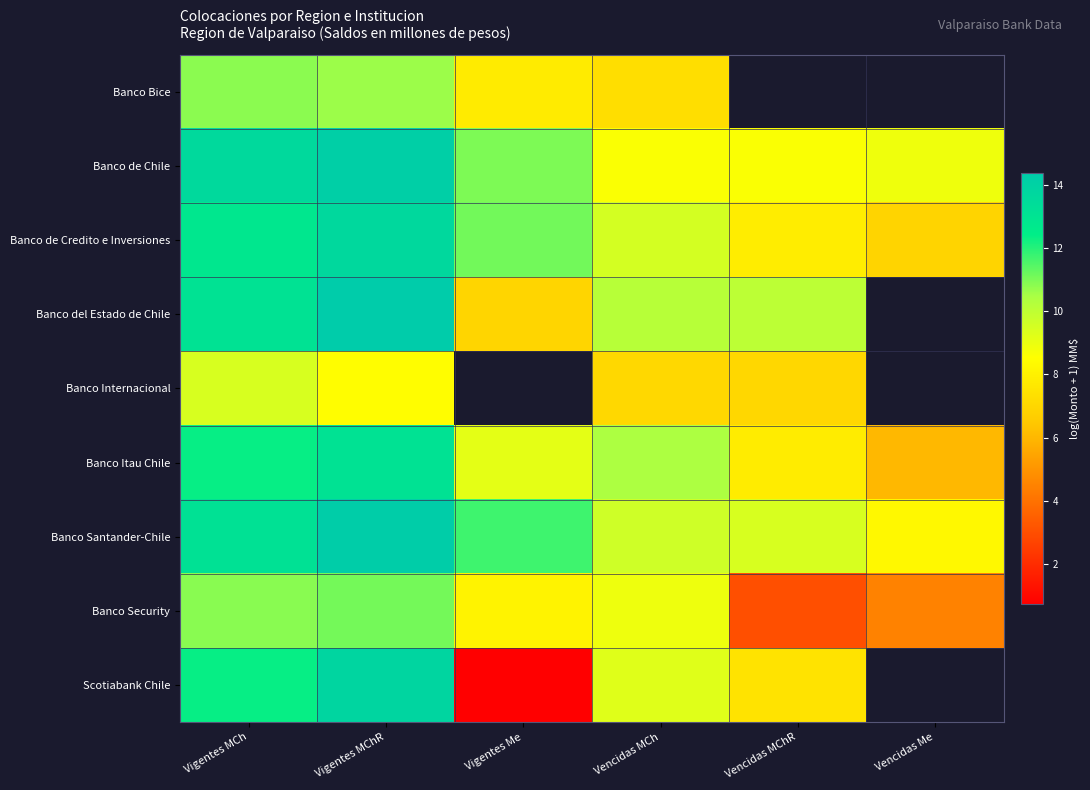

How many values in Scotiabank Chile are above zero?

5